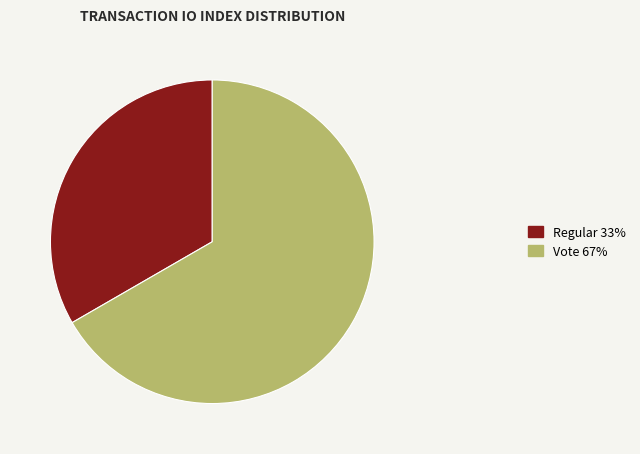

Does any single category account for the majority?

Yes